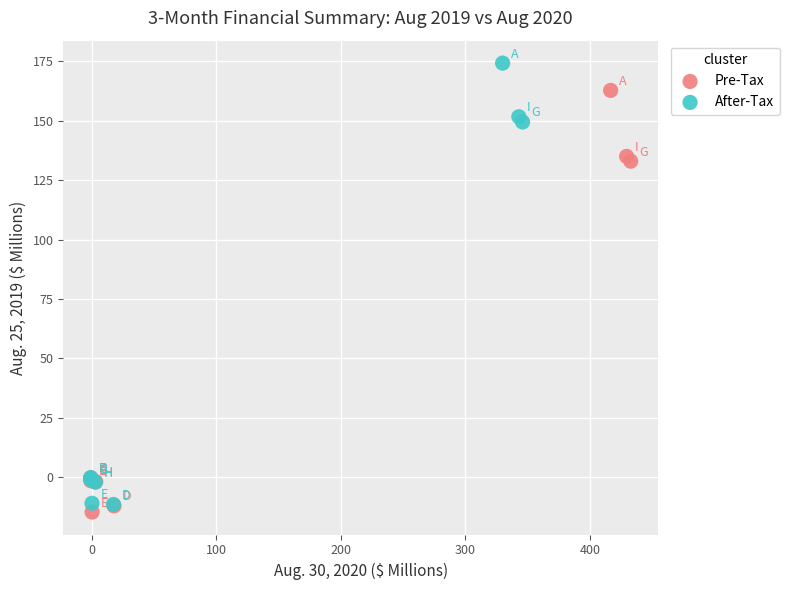

Which series contains the highest Y value?

After-Tax